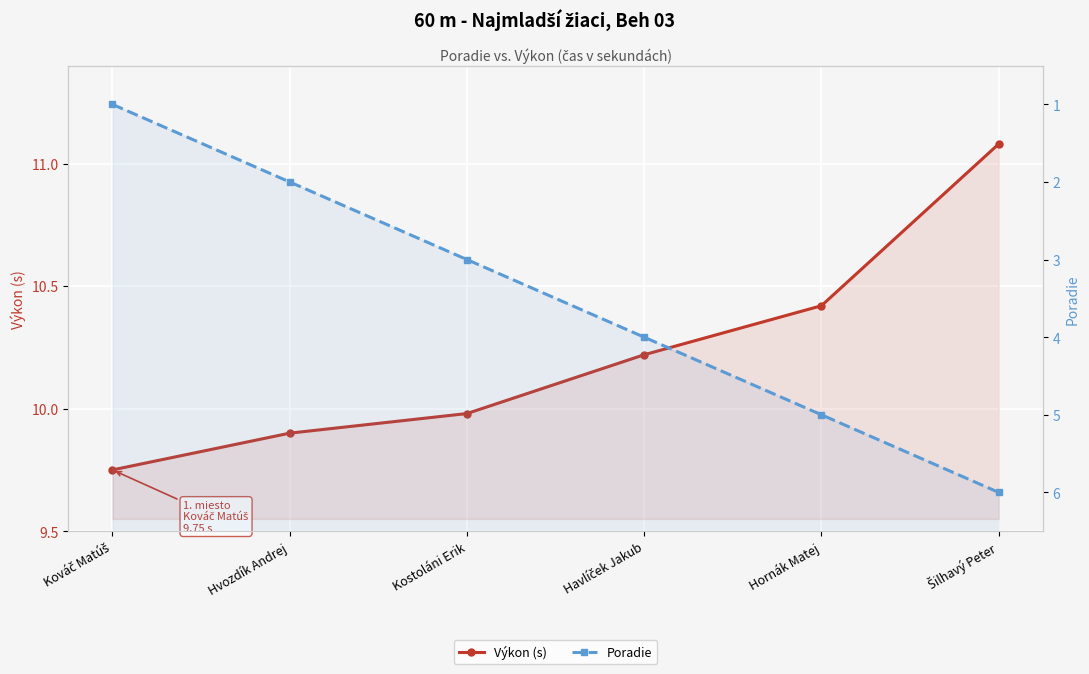

What is the sum of the Poradie values at Šilhavý Peter and Kostoláni Erik?

9.0